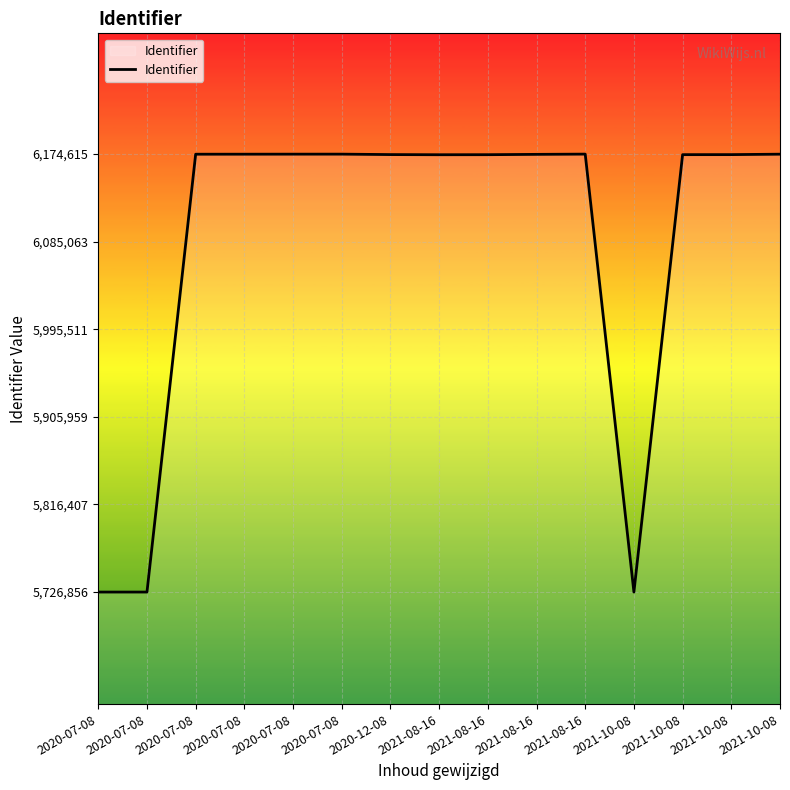

What is the ratio of the value at 2020-07-08 to the value at 2021-08-16?

1.0